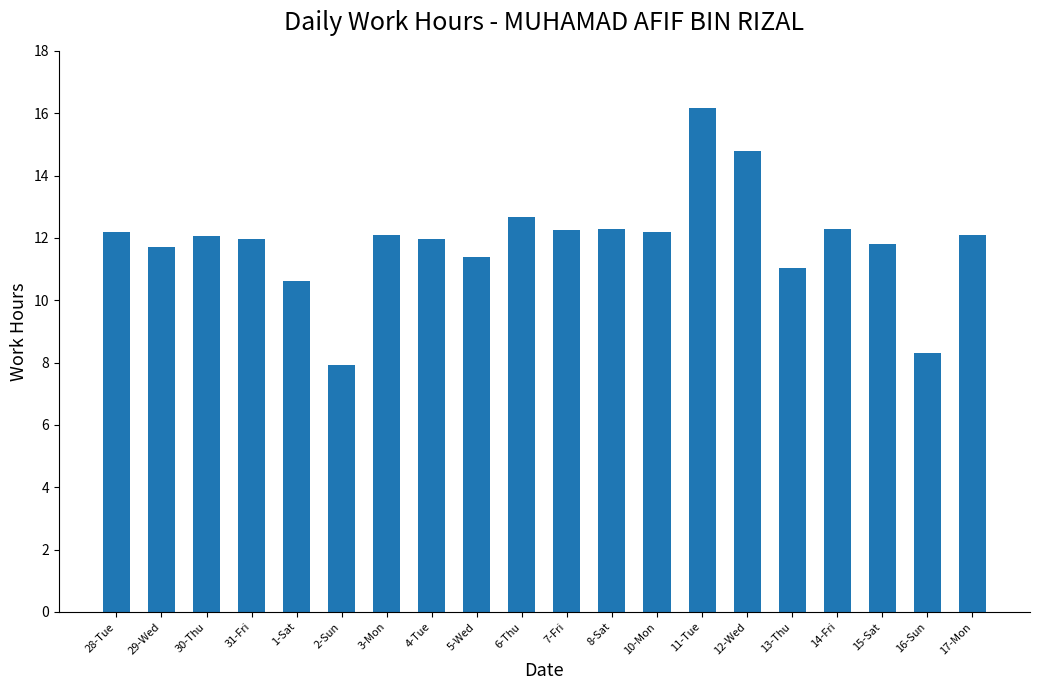

Are the bars grouped side by side (vs. stacked)?

No